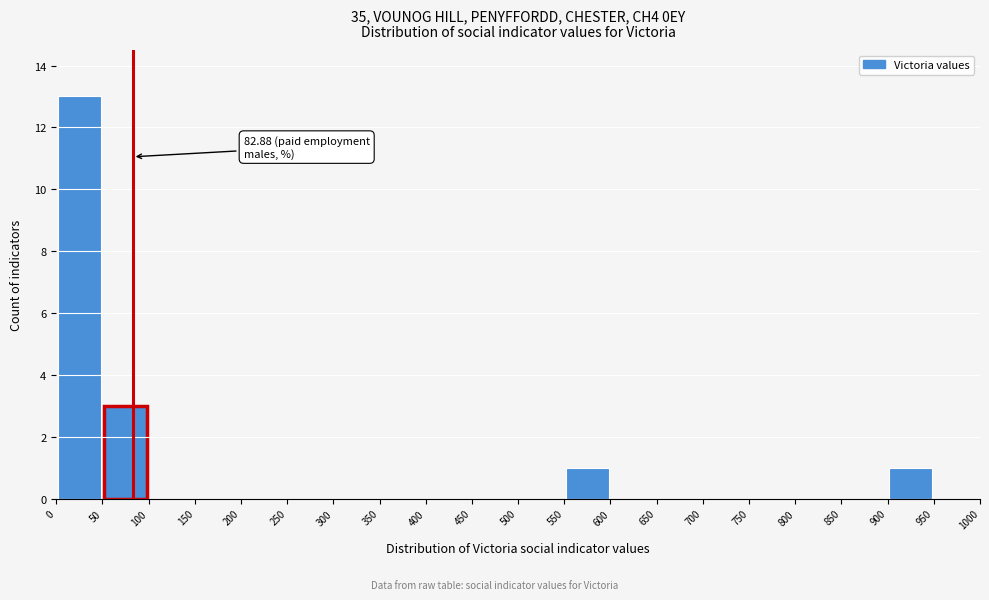

Over which range of the x-axis is the bar tallest?

0 to 50